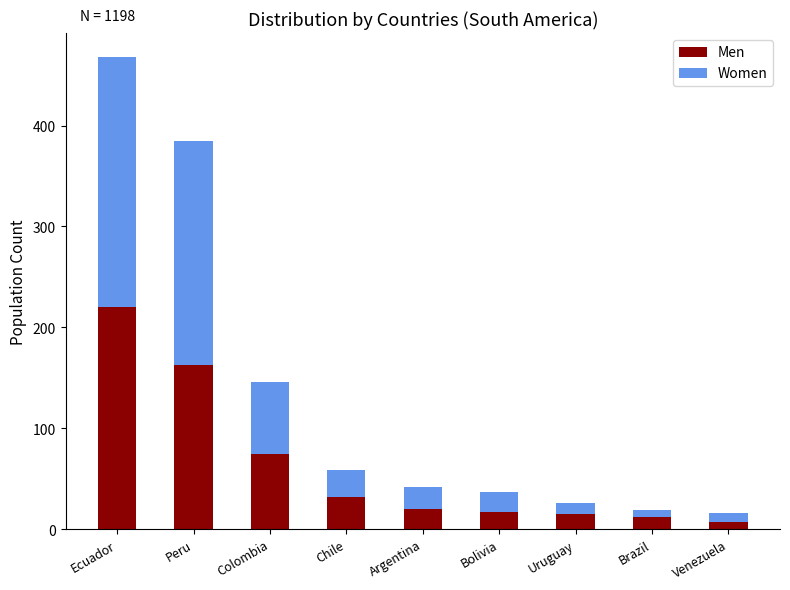

How many values in the Men series are below 20?

4